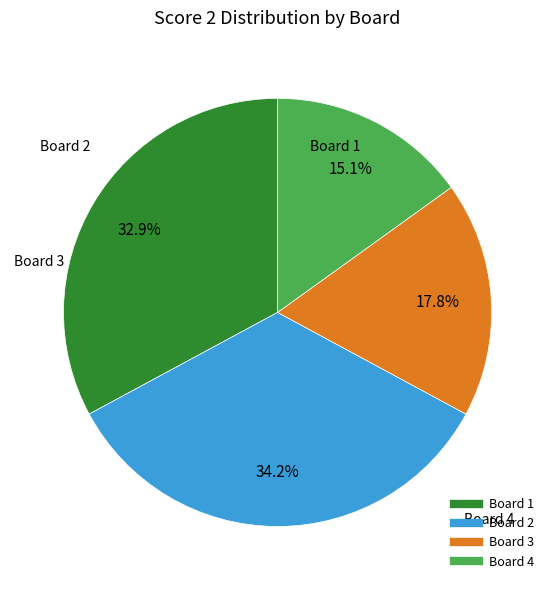

Which category has the biggest portion of the pie?

Board 2